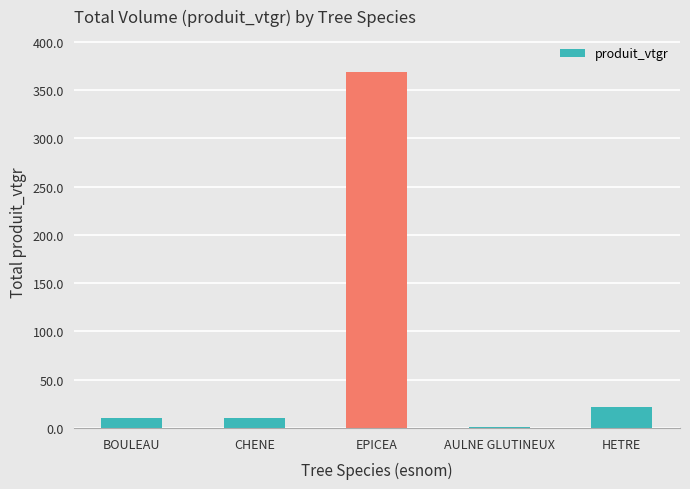

What is the change in value from BOULEAU to EPICEA?

+358.8